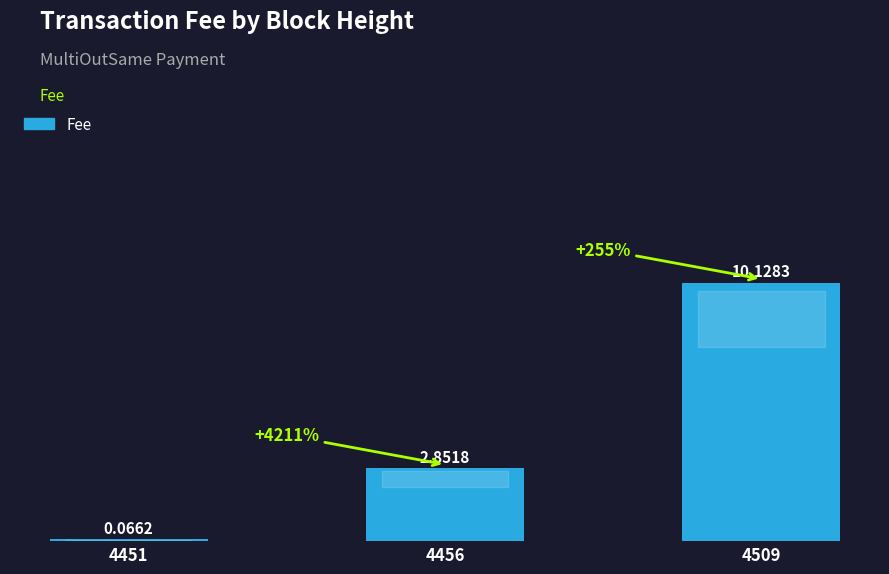

What is the maximum value shown in the chart?

10.1